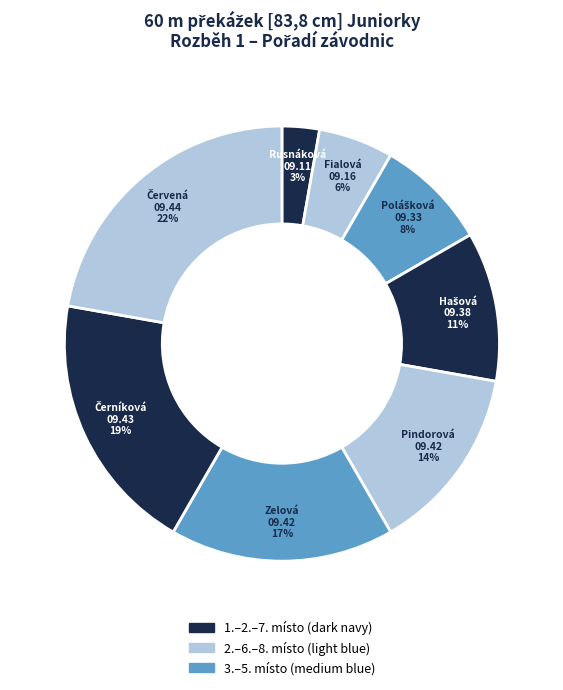

How many slices are in this pie chart?

8